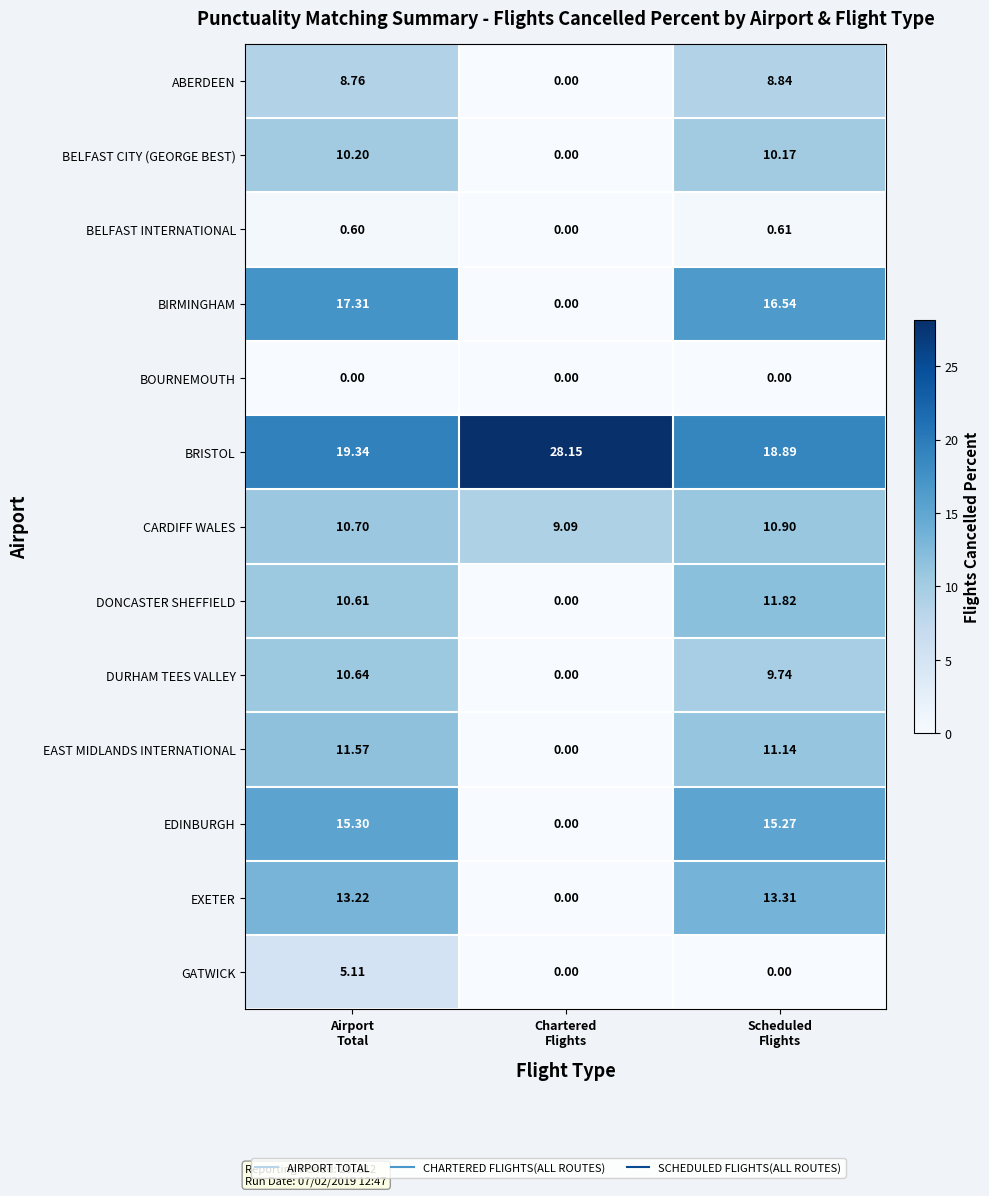

List the series in order of their peak value, highest first.

BRISTOL, BIRMINGHAM, EDINBURGH, EXETER, DONCASTER SHEFFIELD, EAST MIDLANDS INTERNATIONAL, CARDIFF WALES, DURHAM TEES VALLEY, BELFAST CITY (GEORGE BEST), ABERDEEN, GATWICK, BELFAST INTERNATIONAL, BOURNEMOUTH